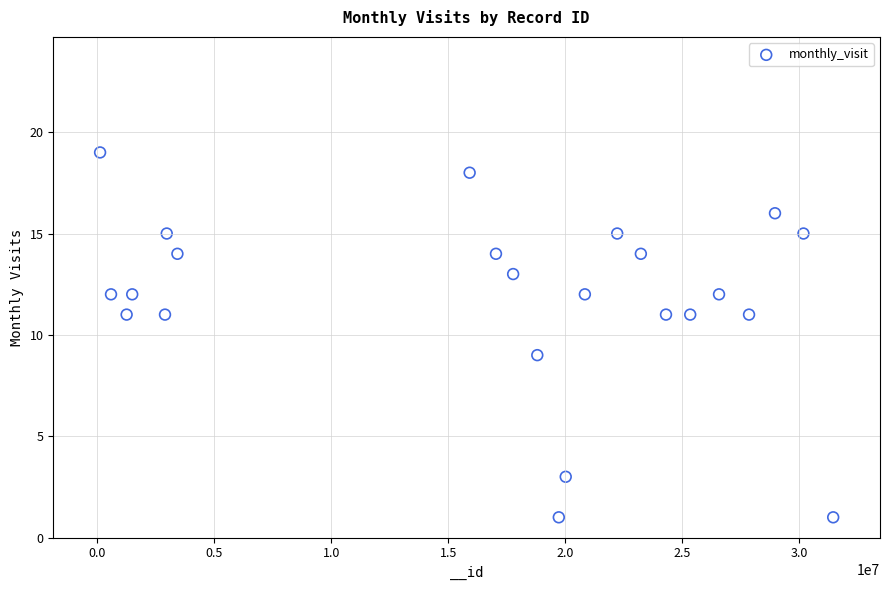

What is the range of X values (max minus min)?

31327021